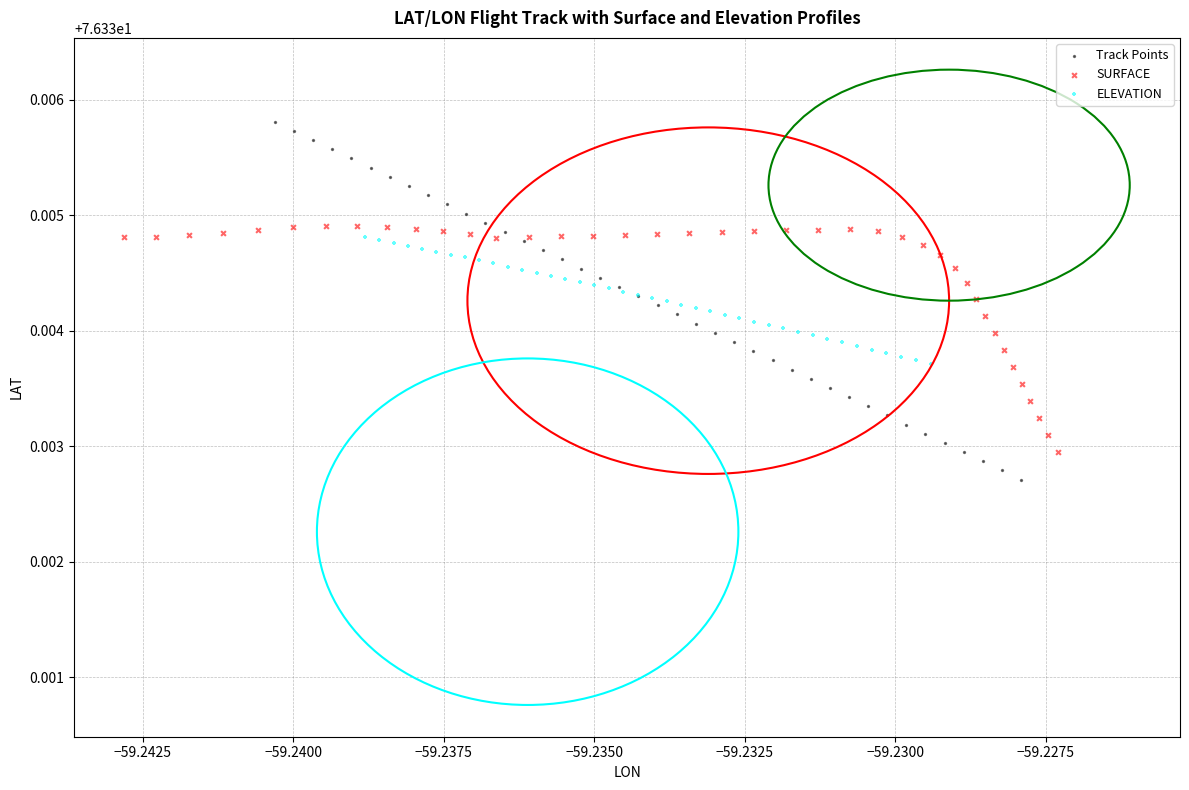

Which series reaches the maximum Y coordinate?

Track Points